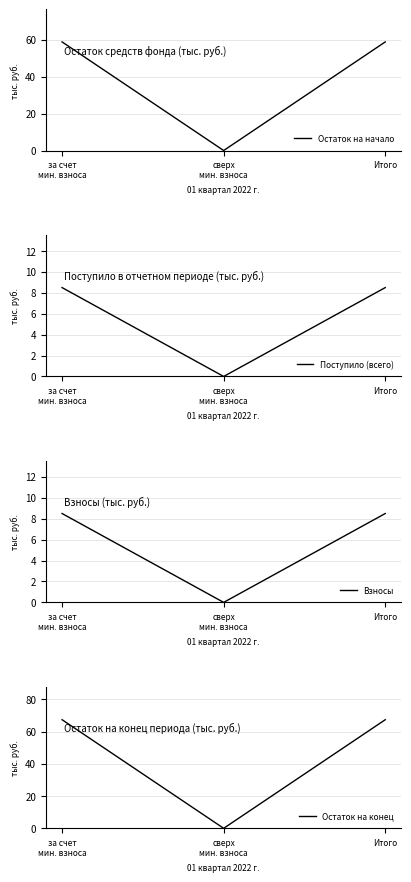

True or false: Остаток на начало has a value of -19.3 at сверх
мин. взноса.

False